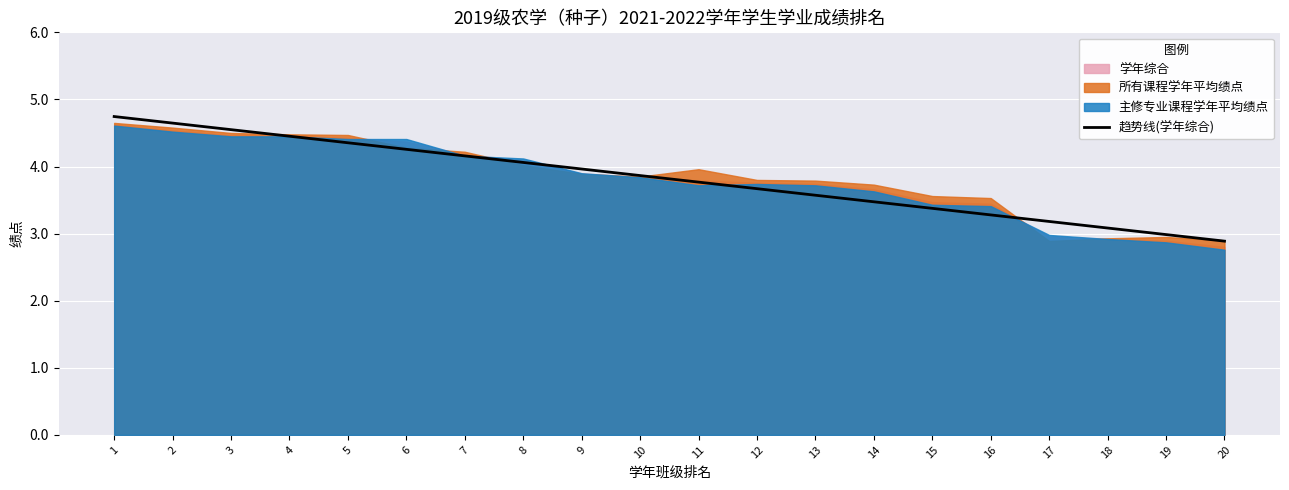

Reading left to right, what are all the values shown in this chart?

1=4.7	2=4.6	3=4.5	4=4.5	5=4.4	6=4.3	7=4.2	8=4.1	9=4.0	10=3.9	11=3.8	12=3.7	13=3.6	14=3.5	15=3.4	16=3.3	17=3.2	18=3.1	19=3.0	20=2.9